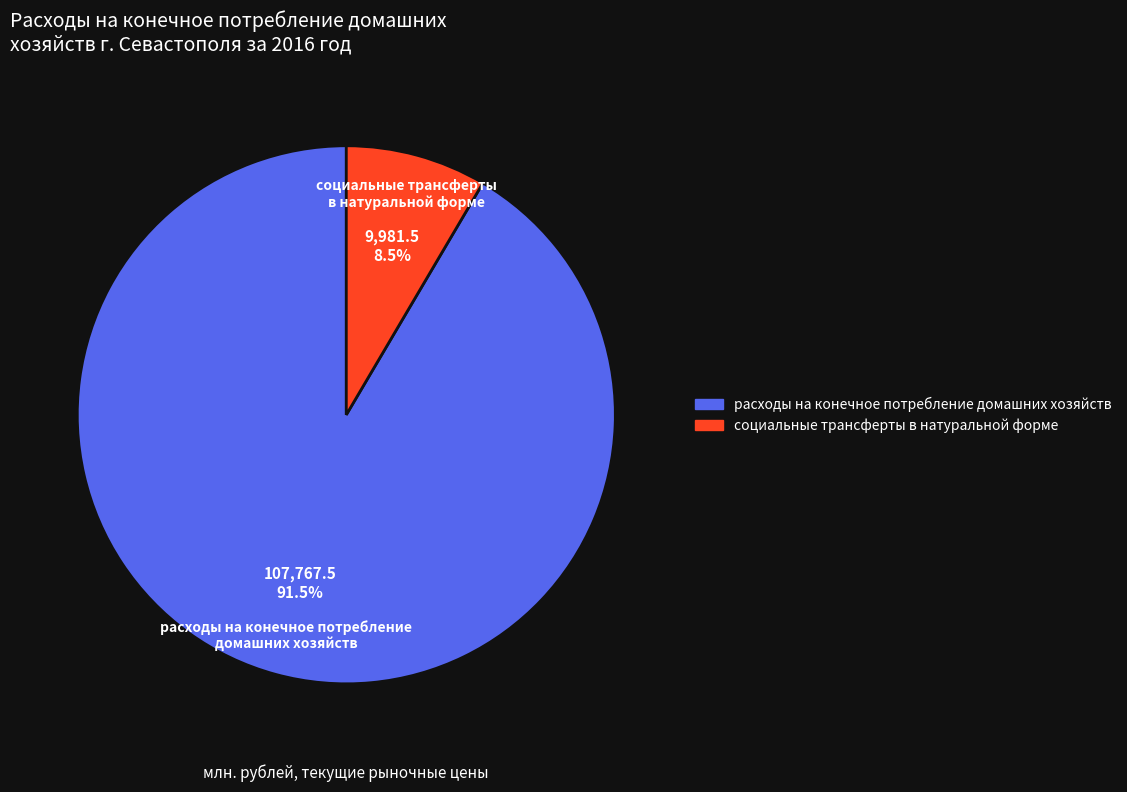

To the nearest percent, what is the average slice percentage?

50%